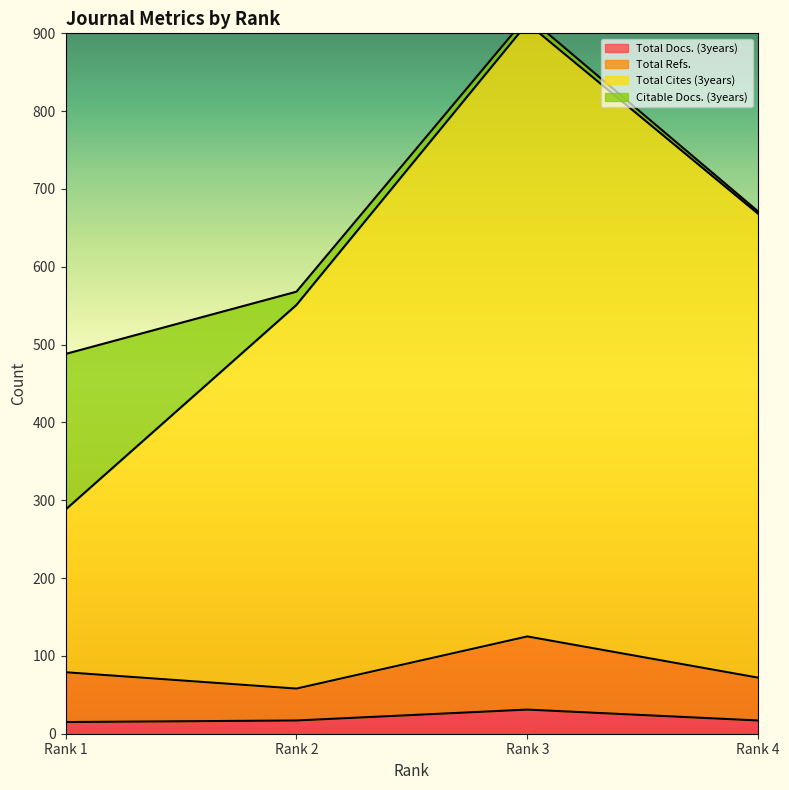

What is the minimum value for Total Refs.?

58